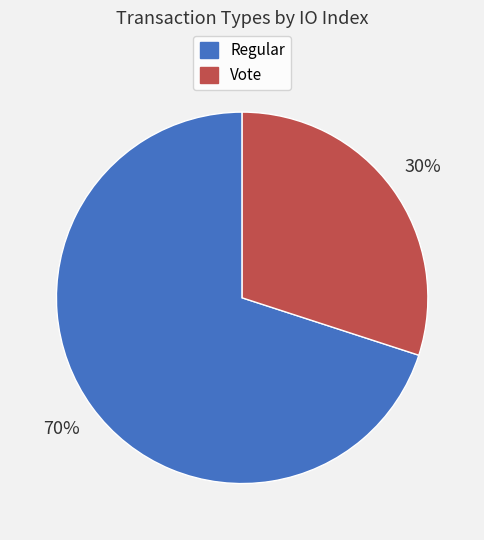

Is it true that Vote is 41% of the pie?

False